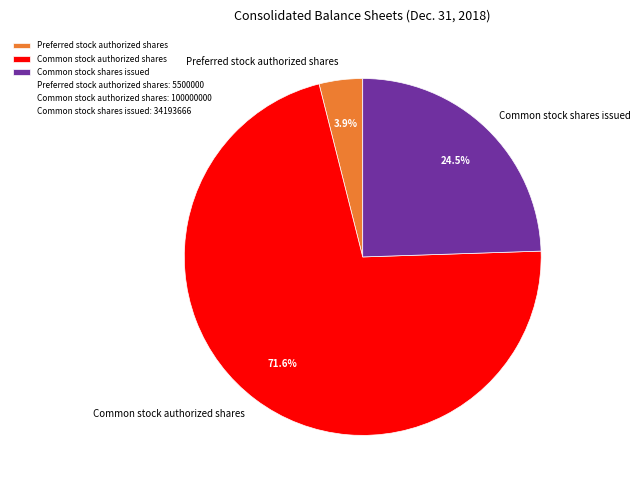

Between Preferred stock authorized shares and Common stock shares issued, which is larger?

Common stock shares issued